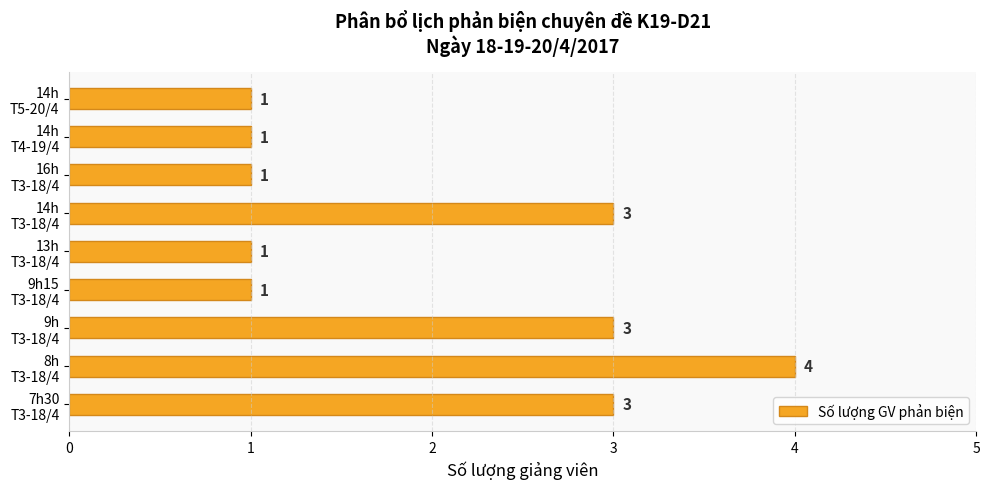

What is the sum of all values?

18